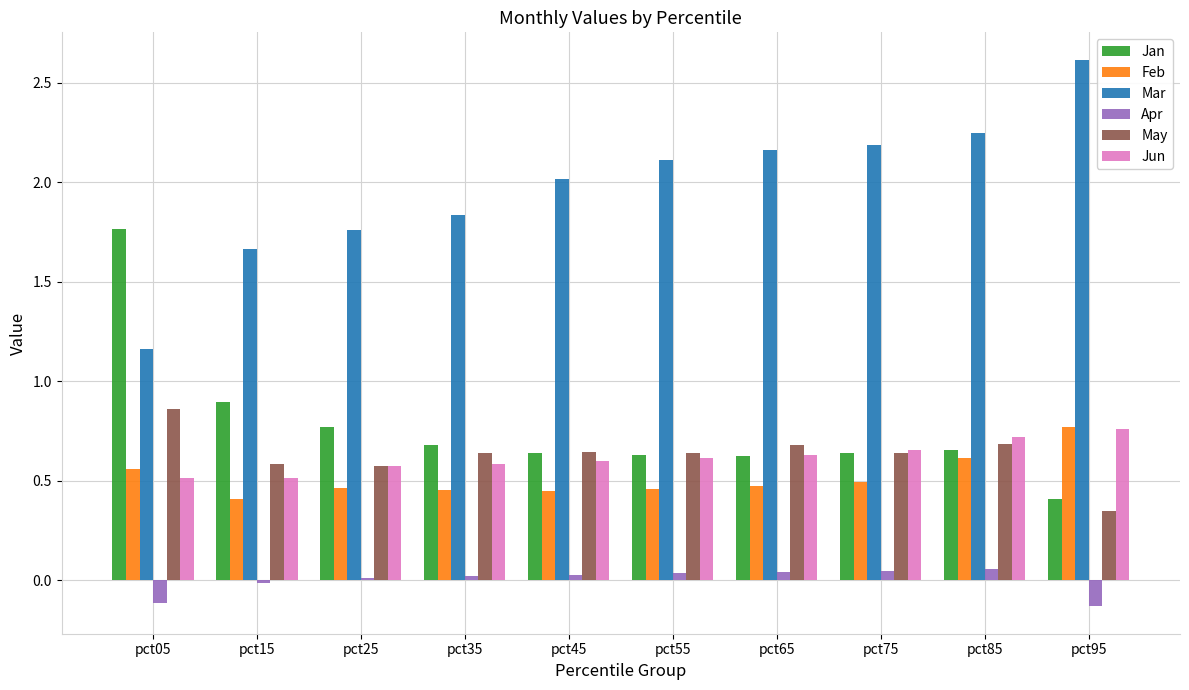

Is it true that Jun equals 0.6 at pct65?

True